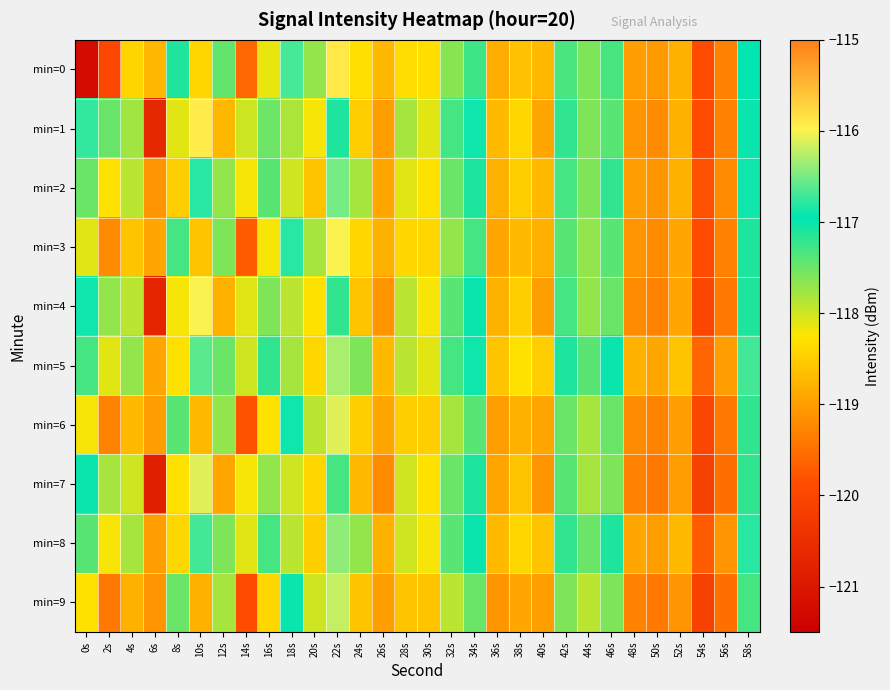

Which series changed the most between 24s and 30s?

min=2